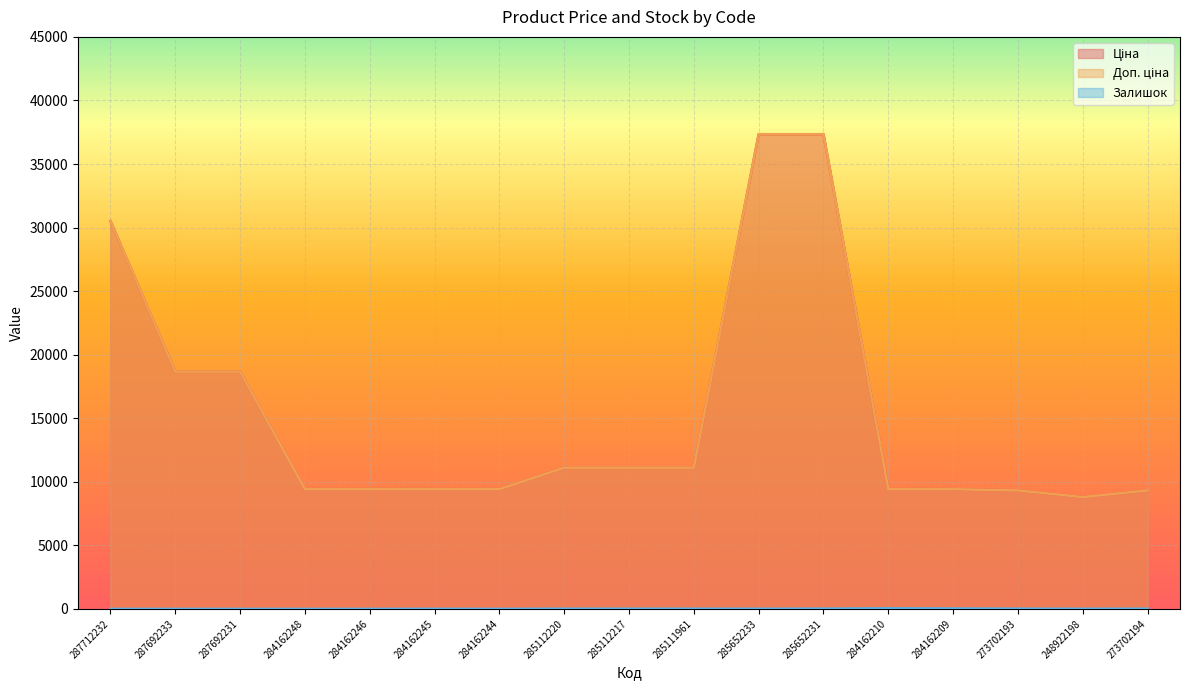

True or false: Ціна and Доп. ціна cross at least once.

False